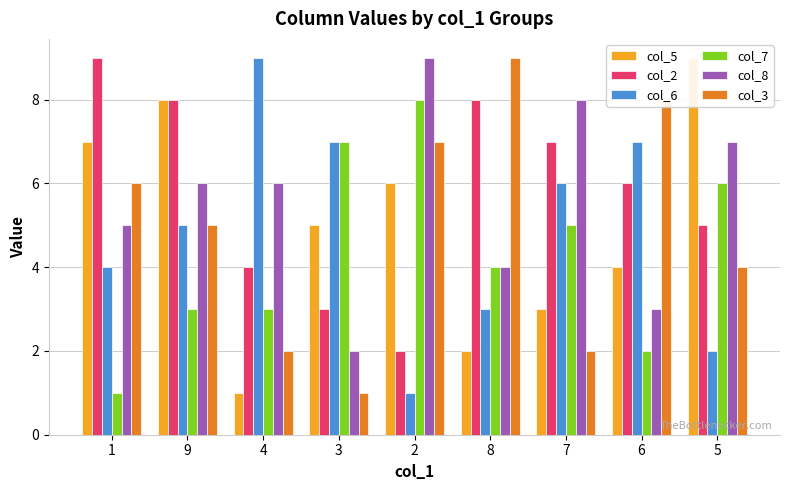

At which label does col_3 first exceed 5?

1